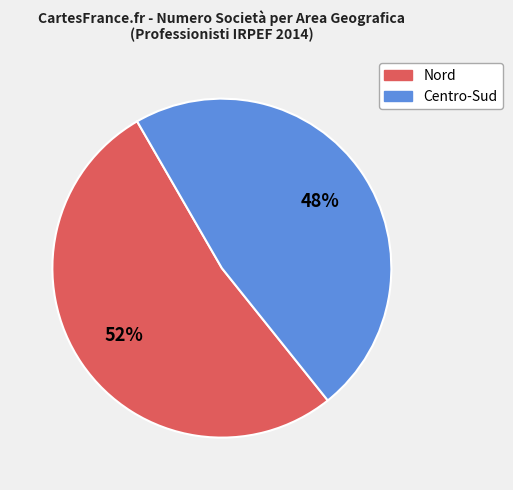

To the nearest percent, what is the combined percentage of Nord and Centro-Sud?

100%